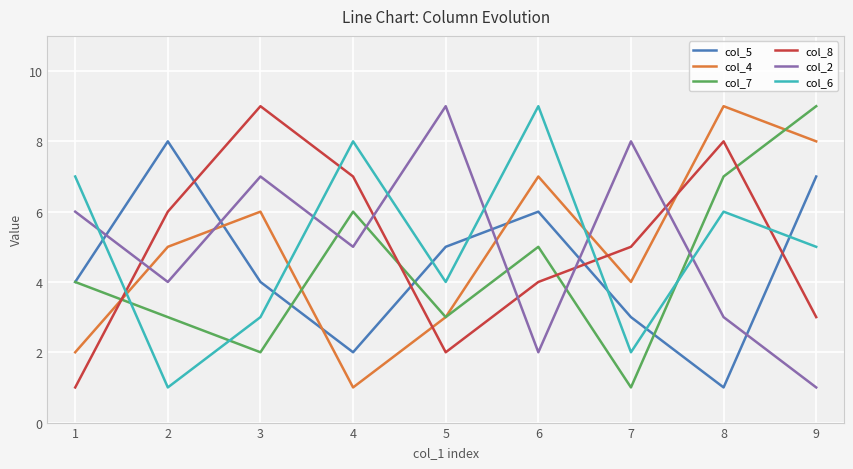

What is the average value of the col_2 series?

5